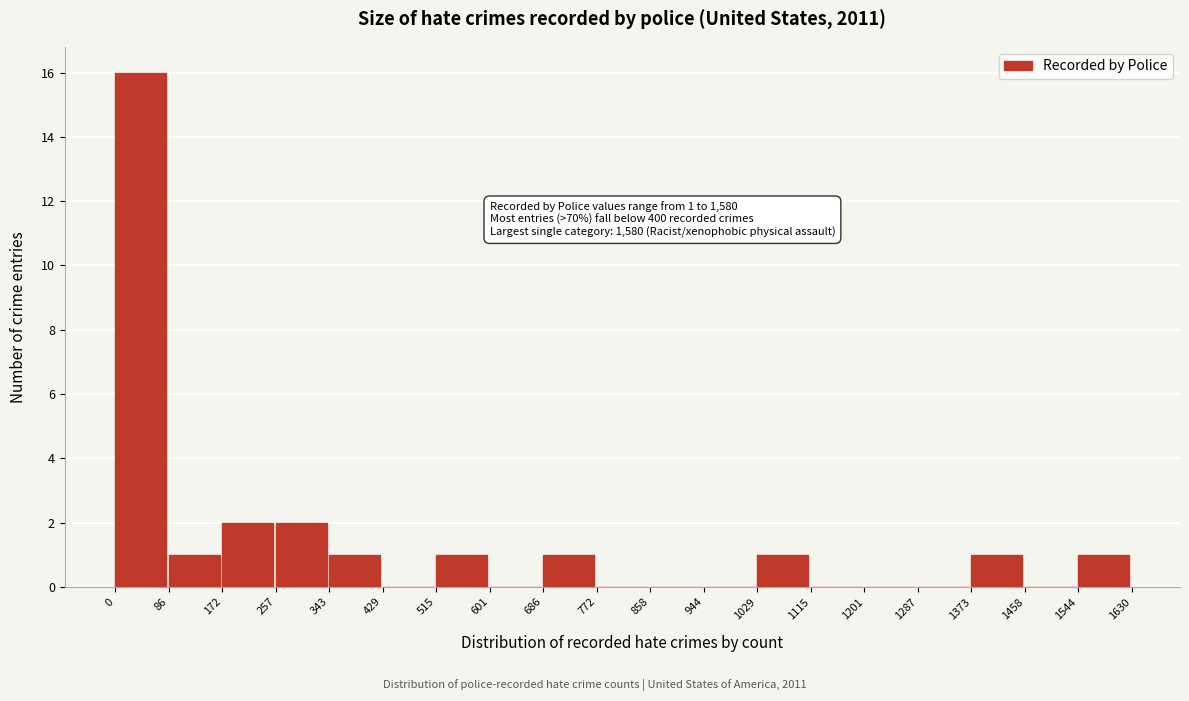

Over which range of the x-axis is the bar tallest?

0 to 86